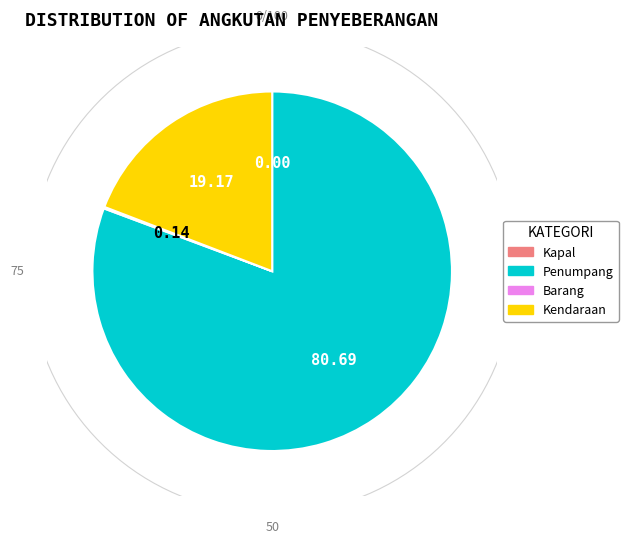

Is there any slice that represents more than half of the pie?

Yes